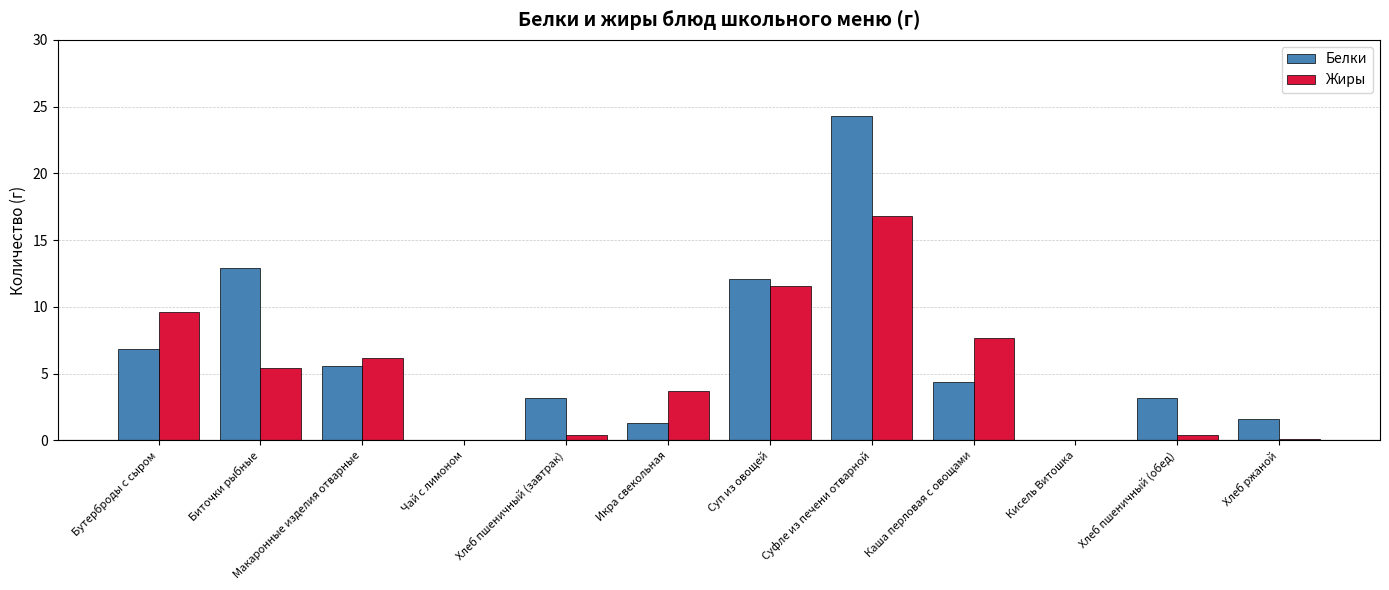

Is the value of Жиры at Чай с лимоном greater than the value of Белки at Каша перловая с овощами?

No